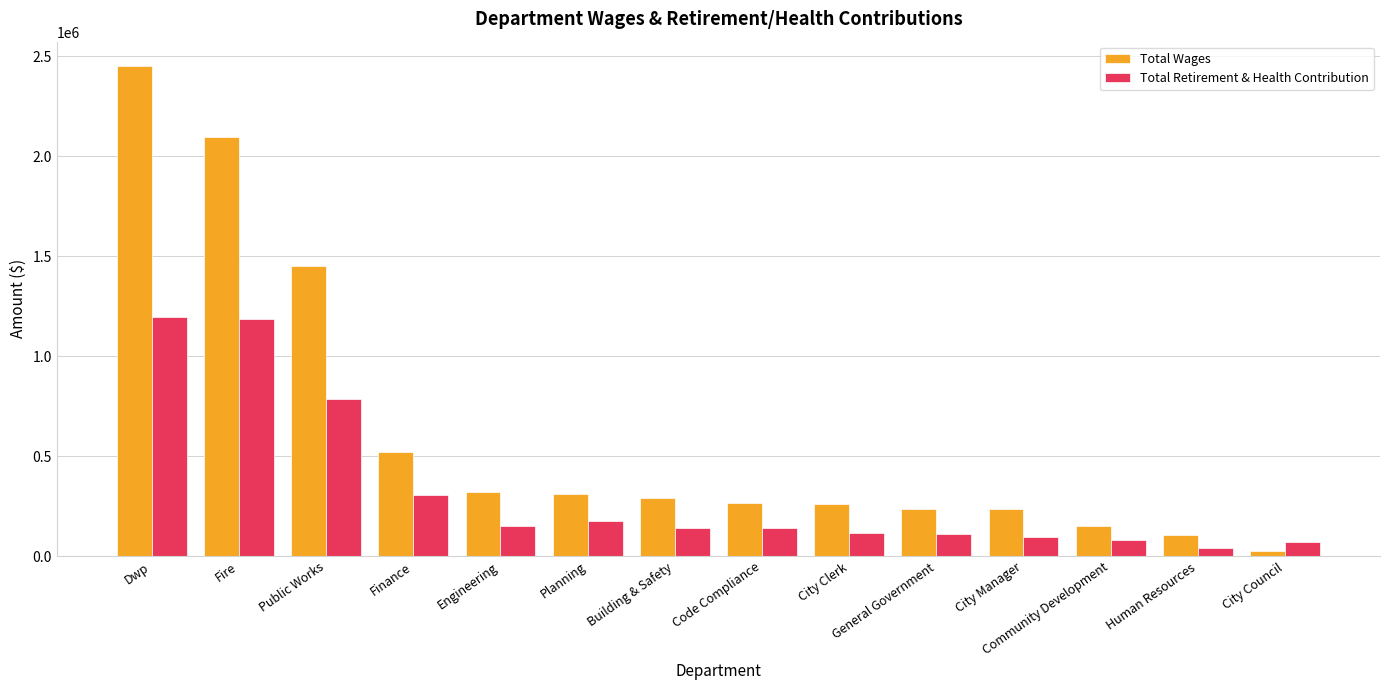

Between City Manager and Human Resources, which series saw the biggest shift?

Total Wages